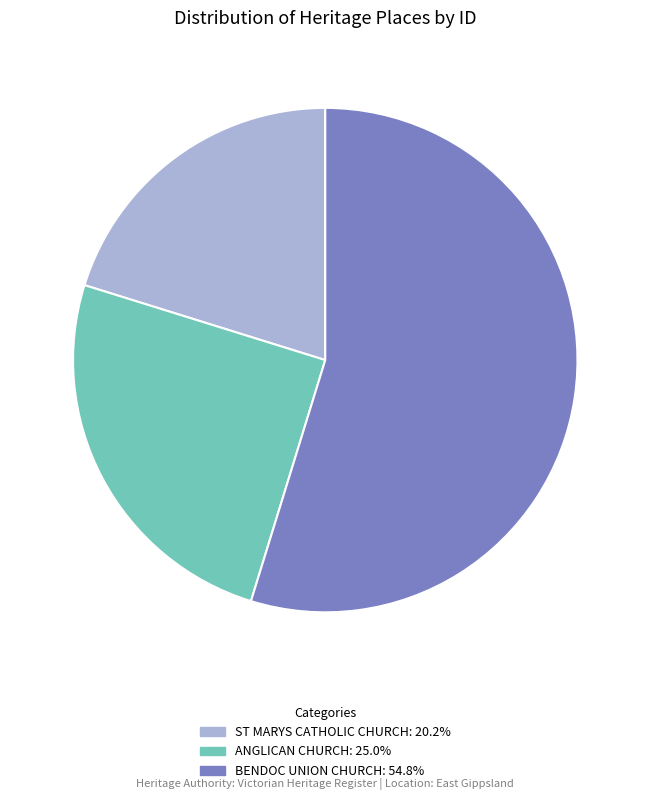

Combined, do ANGLICAN CHURCH: 25.0% and ST MARYS CATHOLIC CHURCH: 20.2% account for over 50%?

No